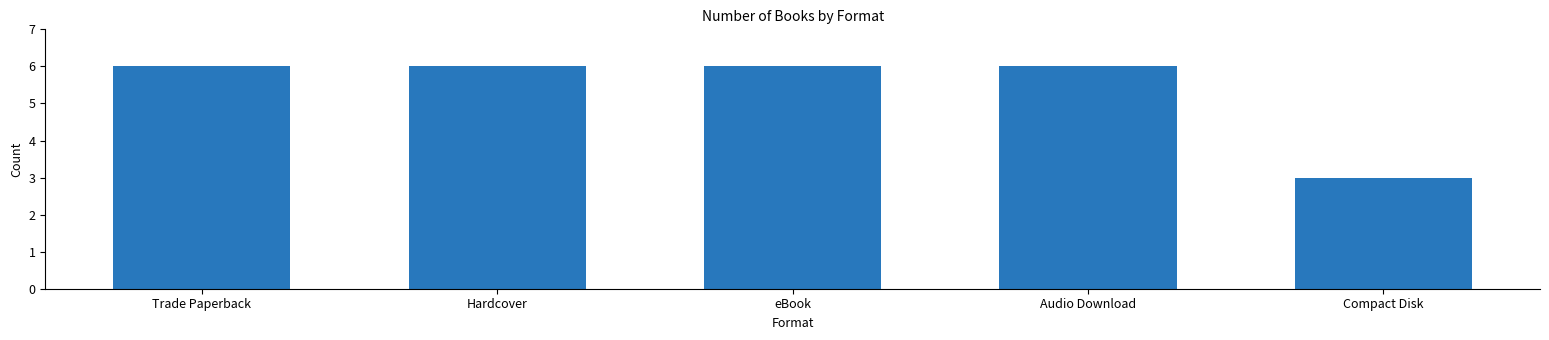

What is the average value?

5